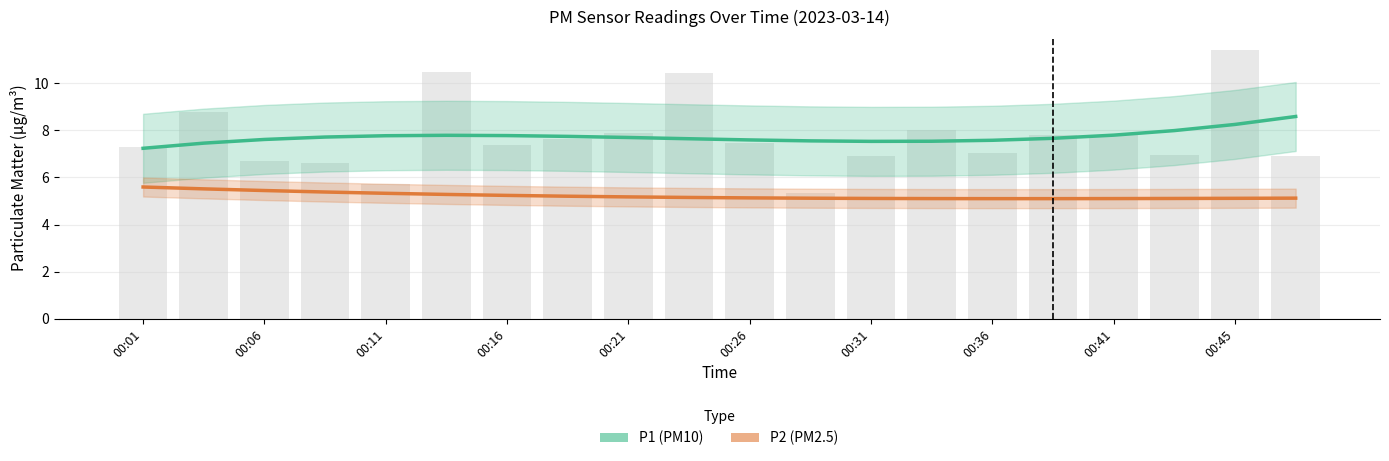

Which category has the highest value in the P1 series?

19